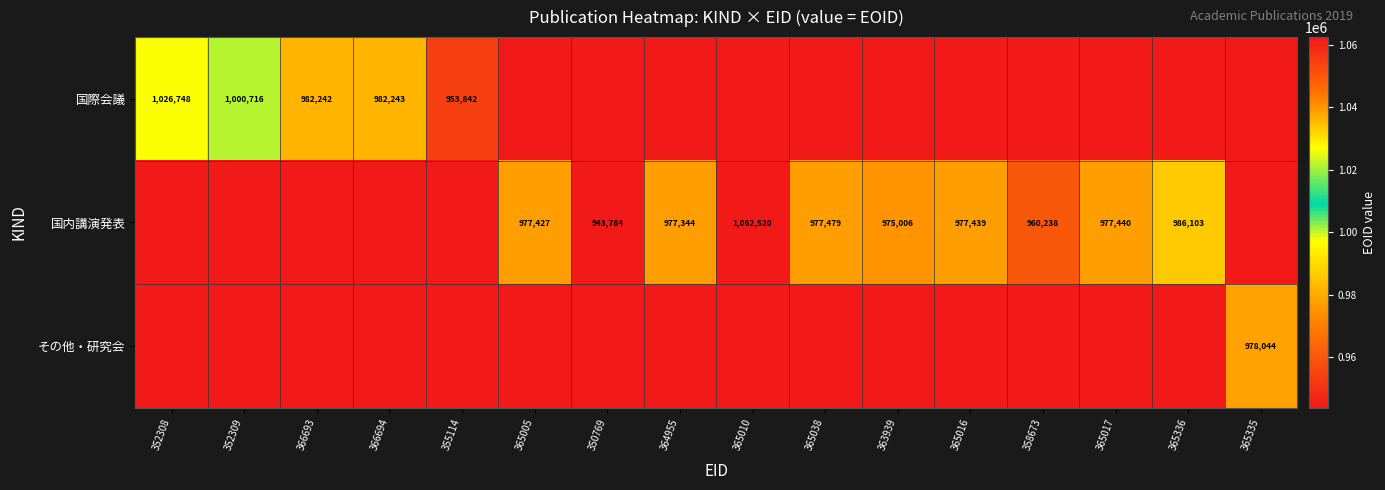

The value of 国際会議 at 352309 is 1416986. True or false?

False